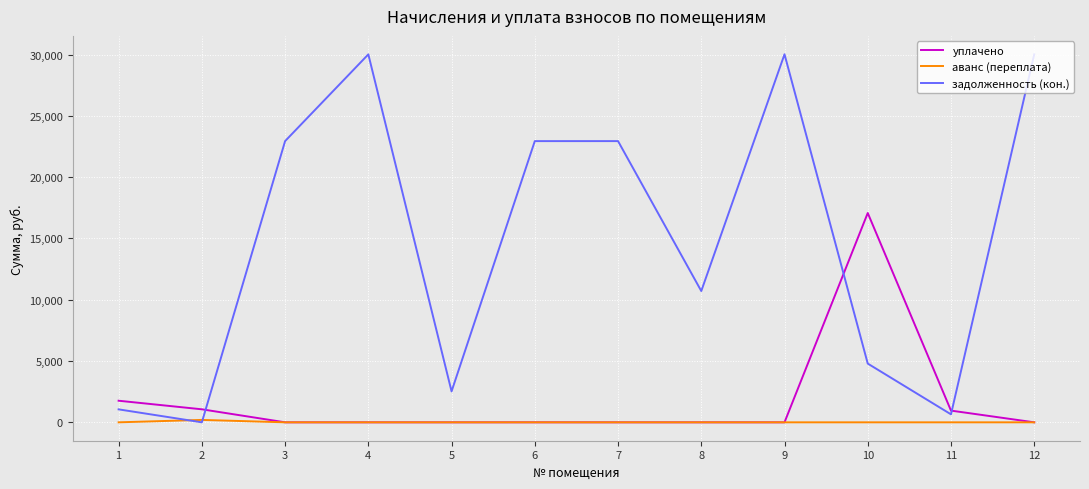

Is it true that задолженность (кон.) equals 1056.9 at 1?

True